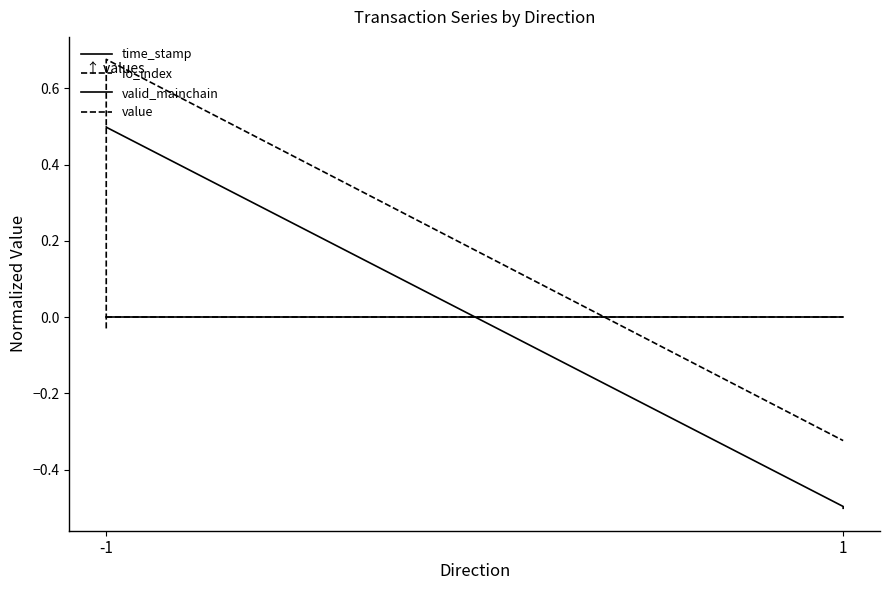

What is the minimum value shown in the chart?

-0.5